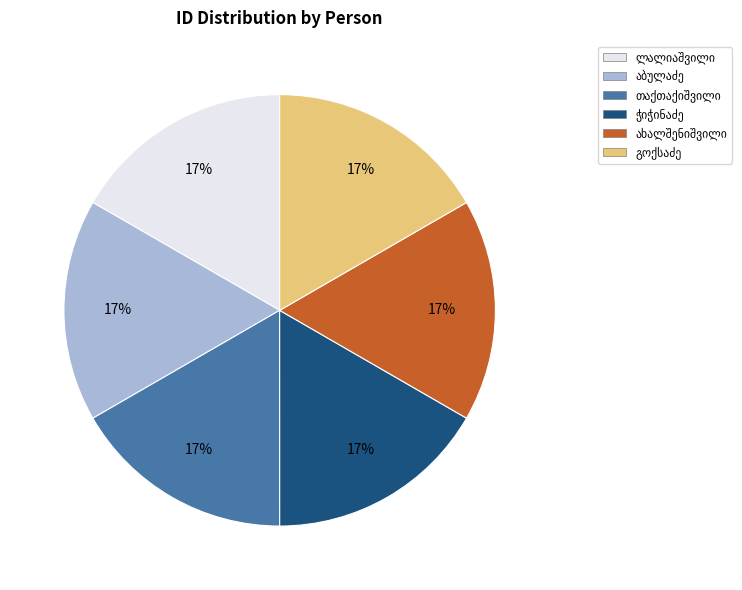

To the nearest percent, what is the average slice percentage?

17%